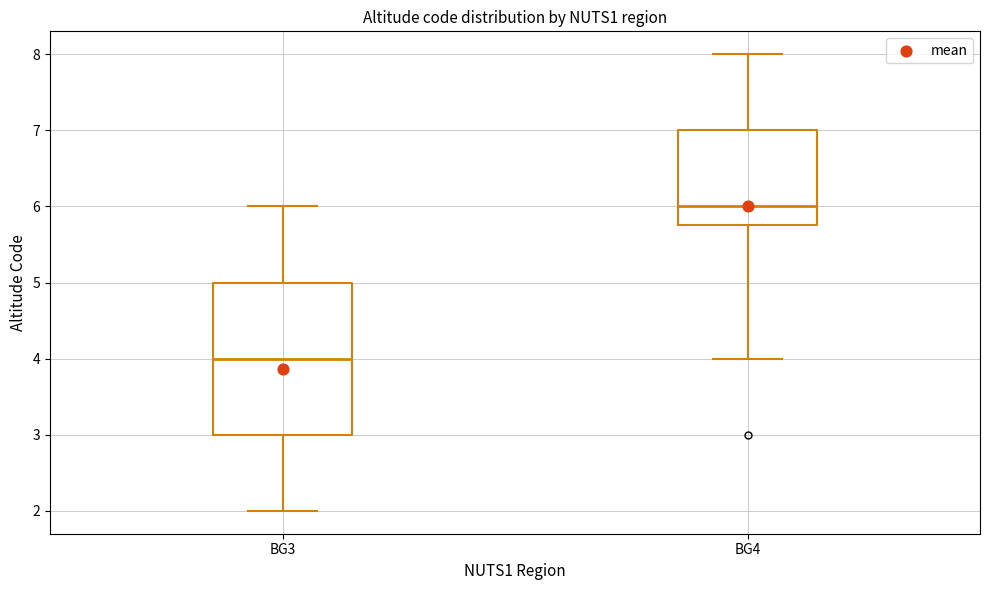

Where is the lower edge of the box for BG4 on the y-axis? The values are not printed on the chart, so give them approximately, as read against the axis.

5.8